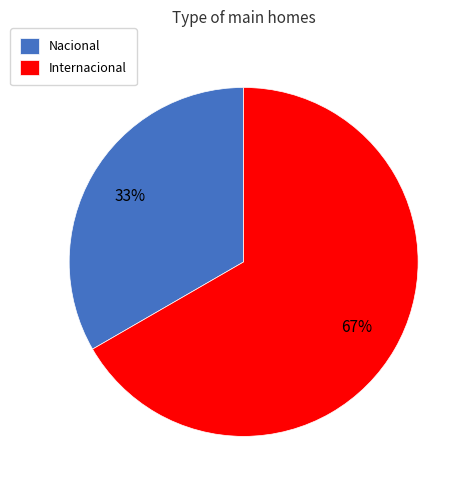

To the nearest percent, what portion does Internacional represent?

67%